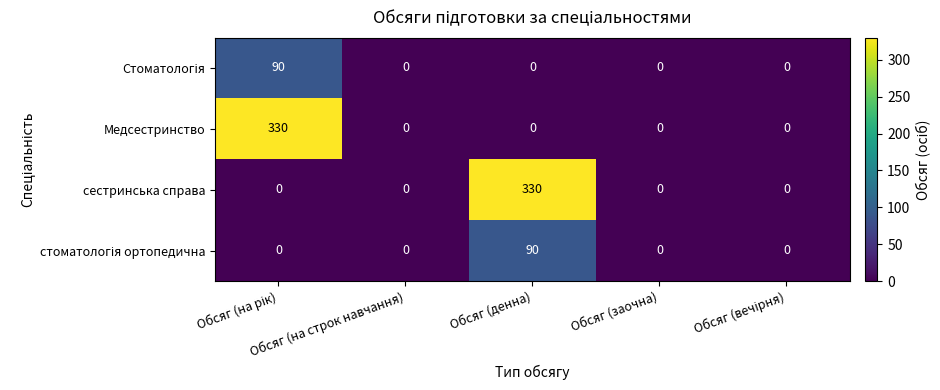

What is the difference between the maximum and minimum values in the Медсестринство series?

330